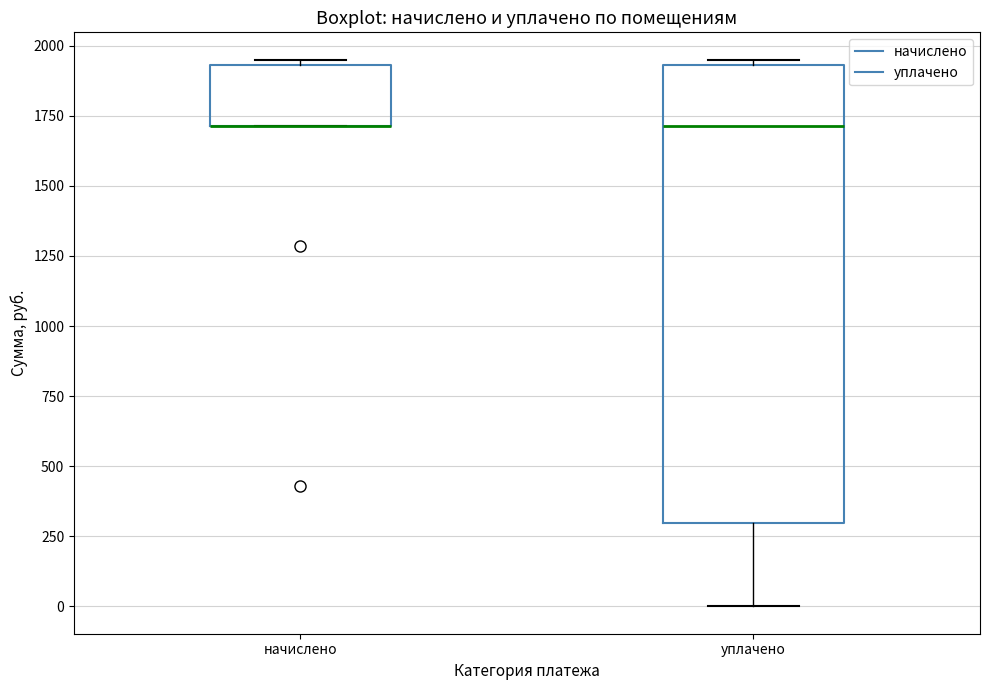

Comparing the boxes themselves (not the whiskers), which one is the tallest?

уплачено